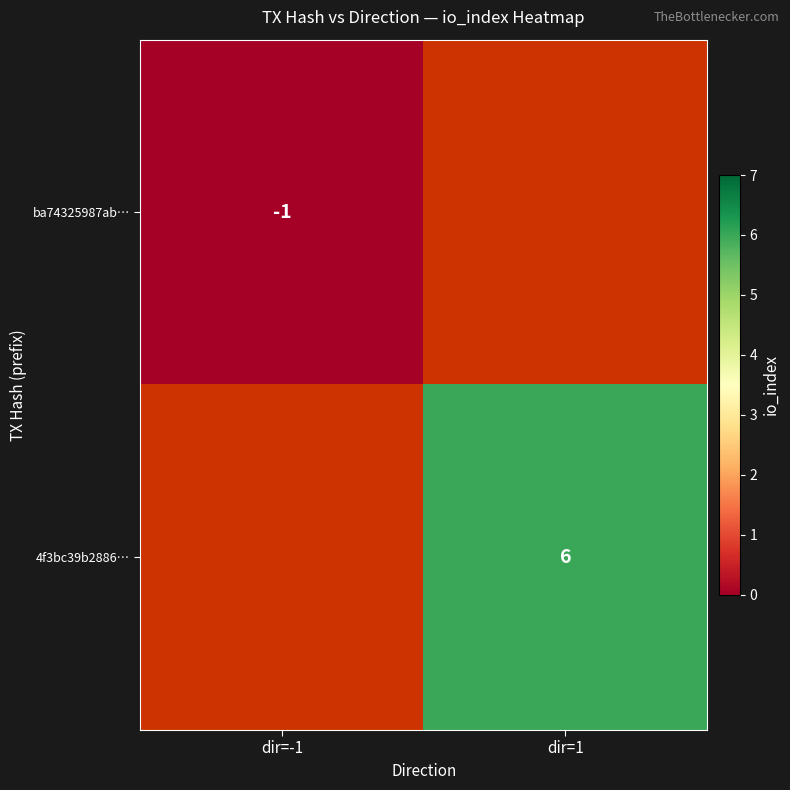

Is it true that ba74325987ab… equals 0 at dir=-1?

False